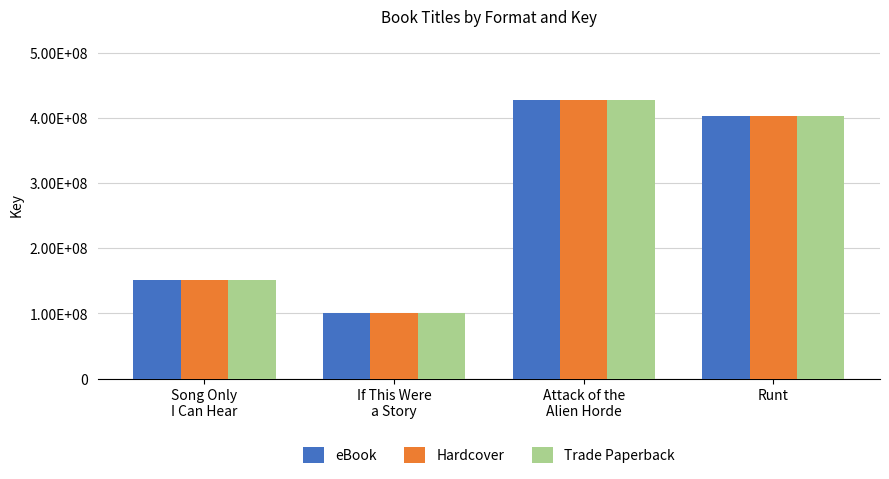

Are the bars grouped side by side (vs. stacked)?

Yes